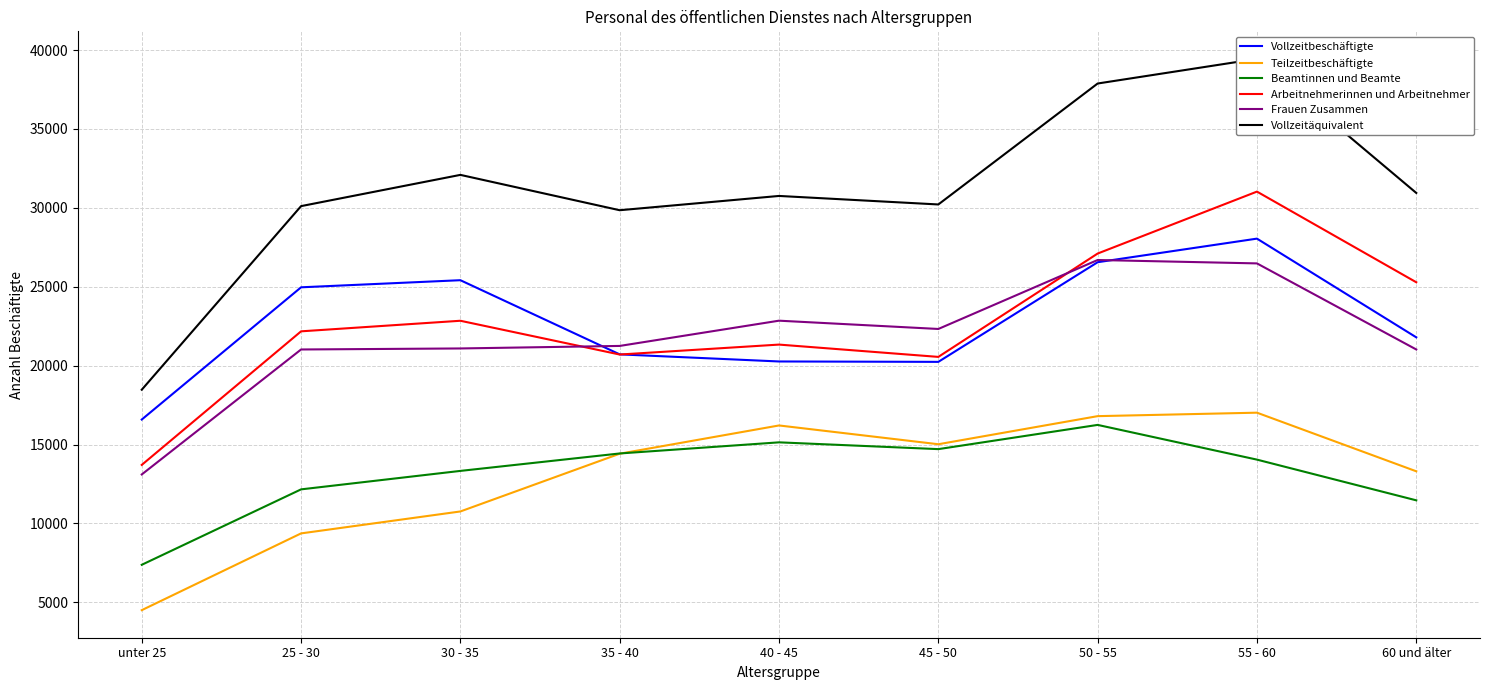

What is the difference between the maximum and minimum values in the Frauen Zusammen series?

13590